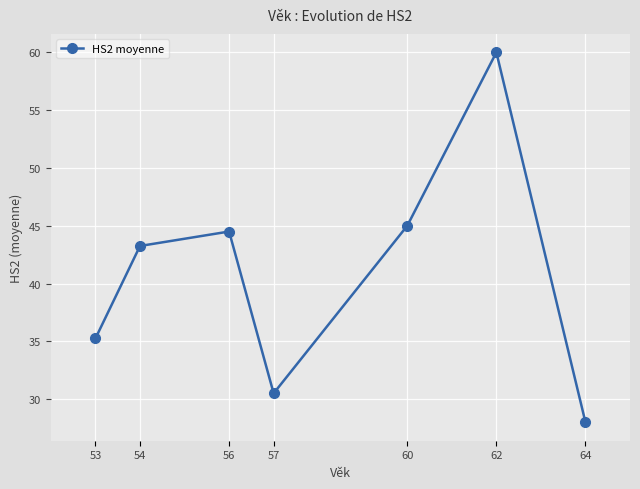

What is the sum of all values?

286.5